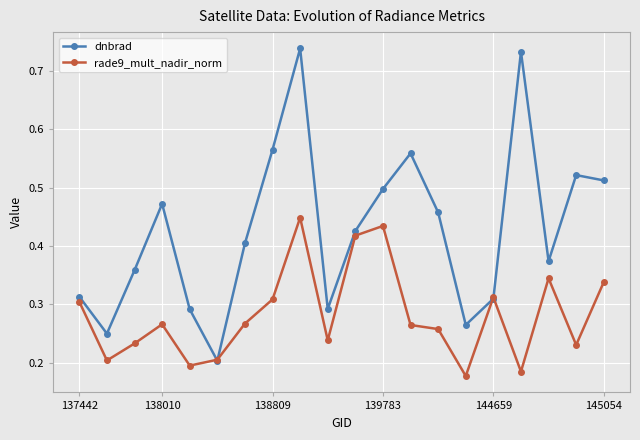

List the series in order of their overall mean, highest first.

dnbrad, rade9_mult_nadir_norm